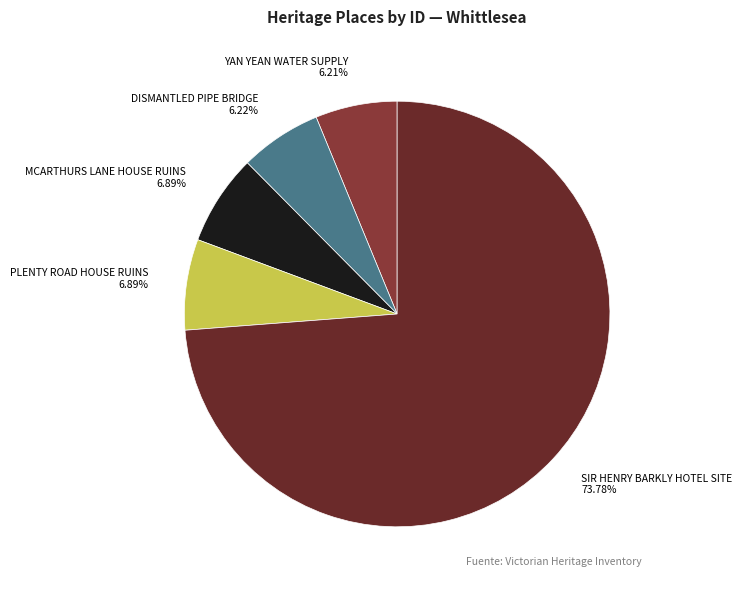

To the nearest percent, what portion does SIR HENRY BARKLY HOTEL SITE represent?

74%